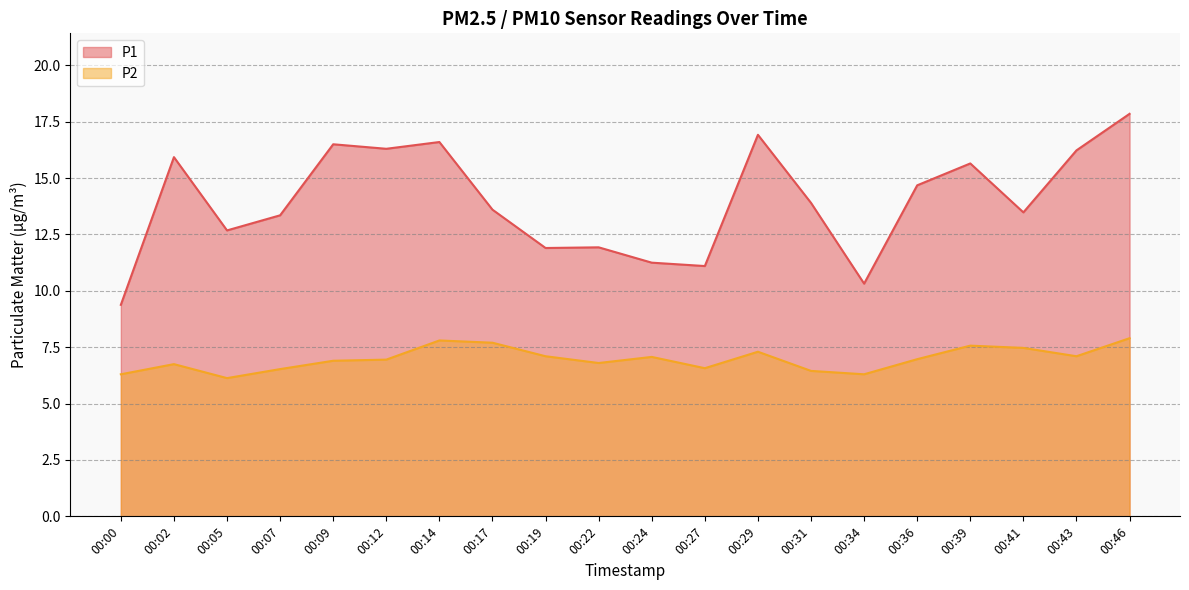

What value does the P2 series have at 00:29?

7.3